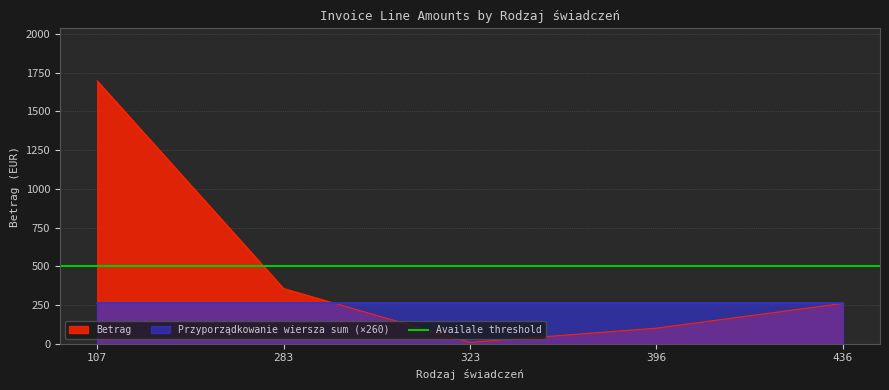

The value at 107 is 590.8. True or false?

False